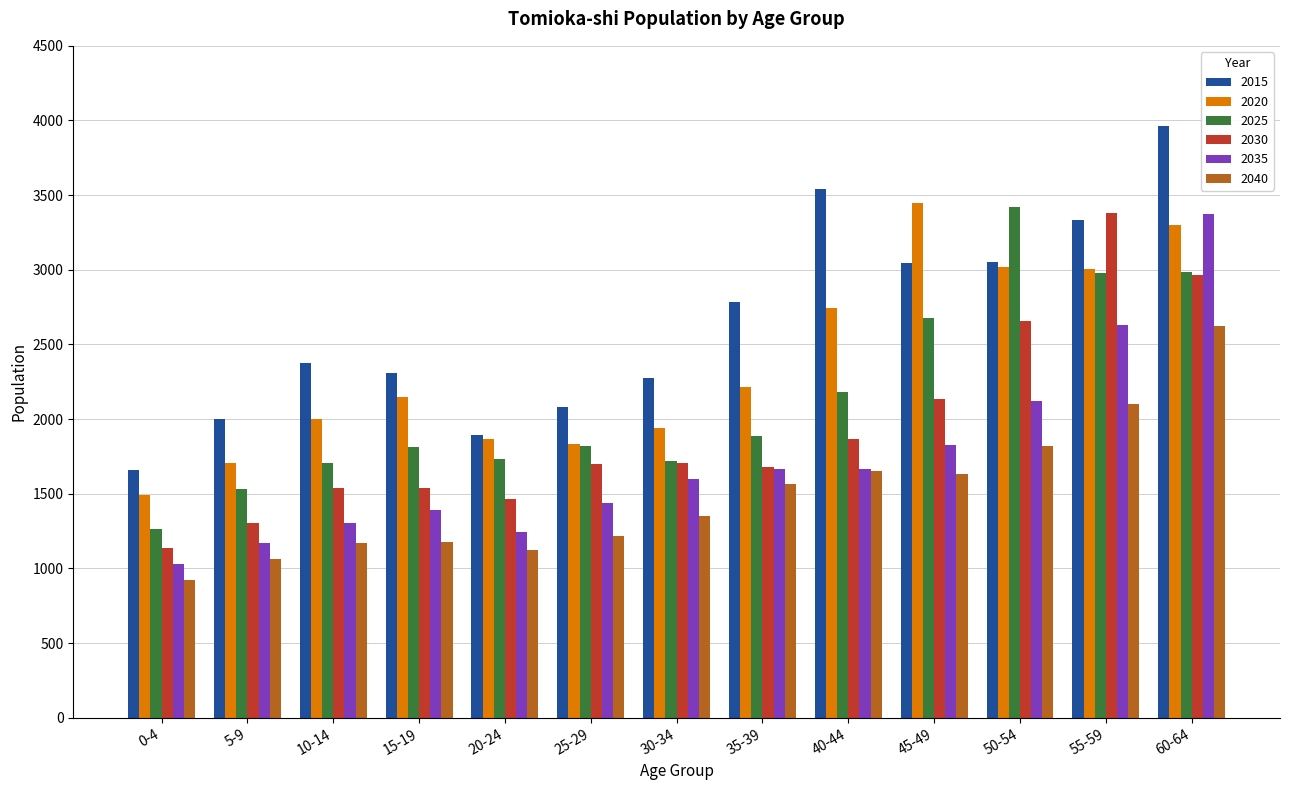

List the series in order of their overall mean, highest first.

2015, 2020, 2025, 2030, 2035, 2040